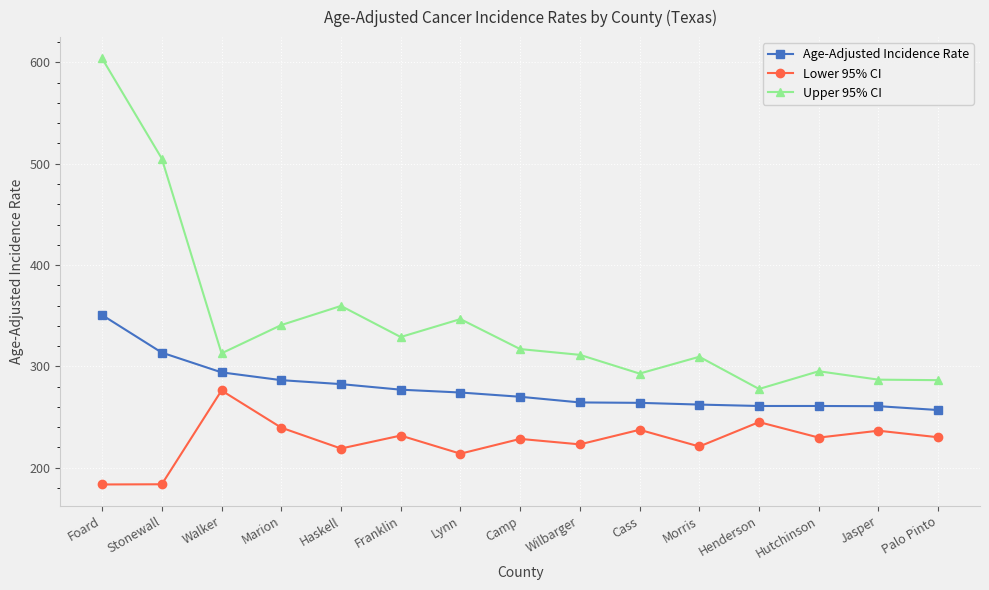

Where is the first local maximum for Upper 95% CI?

Haskell